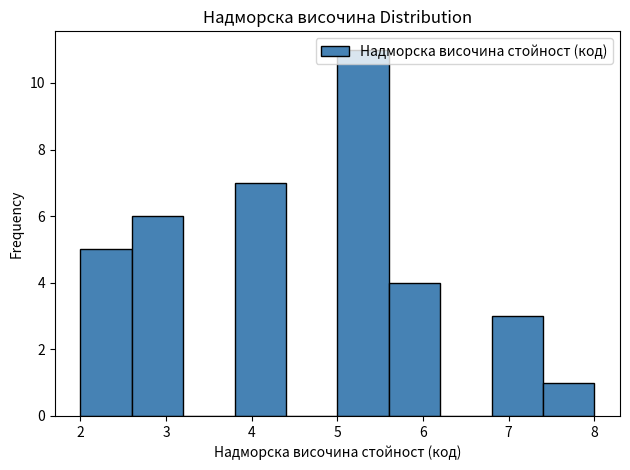

Reading left to right, list every bar in this chart as the range it spans on the x-axis followed by its height. The values are not printed on the chart, so give them approximately, as read against the axis.

2.0 to 2.6: 5
2.6 to 3.2: 6
3.2 to 3.8: 0
3.8 to 4.4: 7
4.4 to 5.0: 0
5.0 to 5.6: 11
5.6 to 6.2: 4
6.2 to 6.8: 0
6.8 to 7.4: 3
7.4 to 8.0: 1